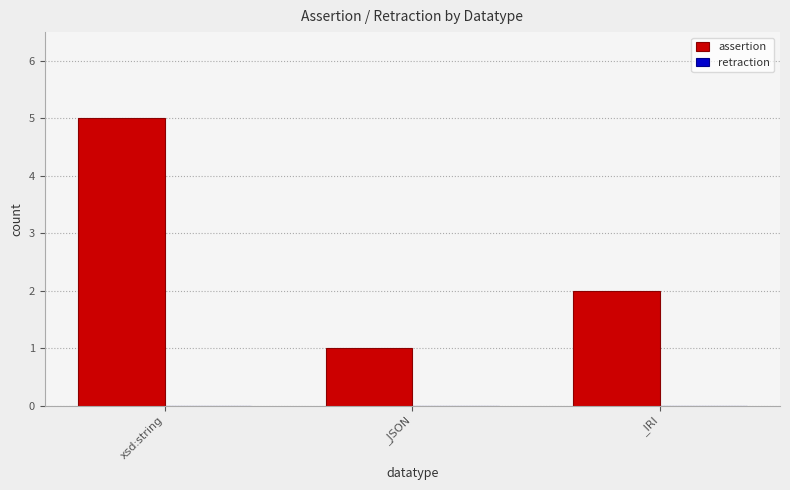

At which label is the value closest to 3?

_IRI